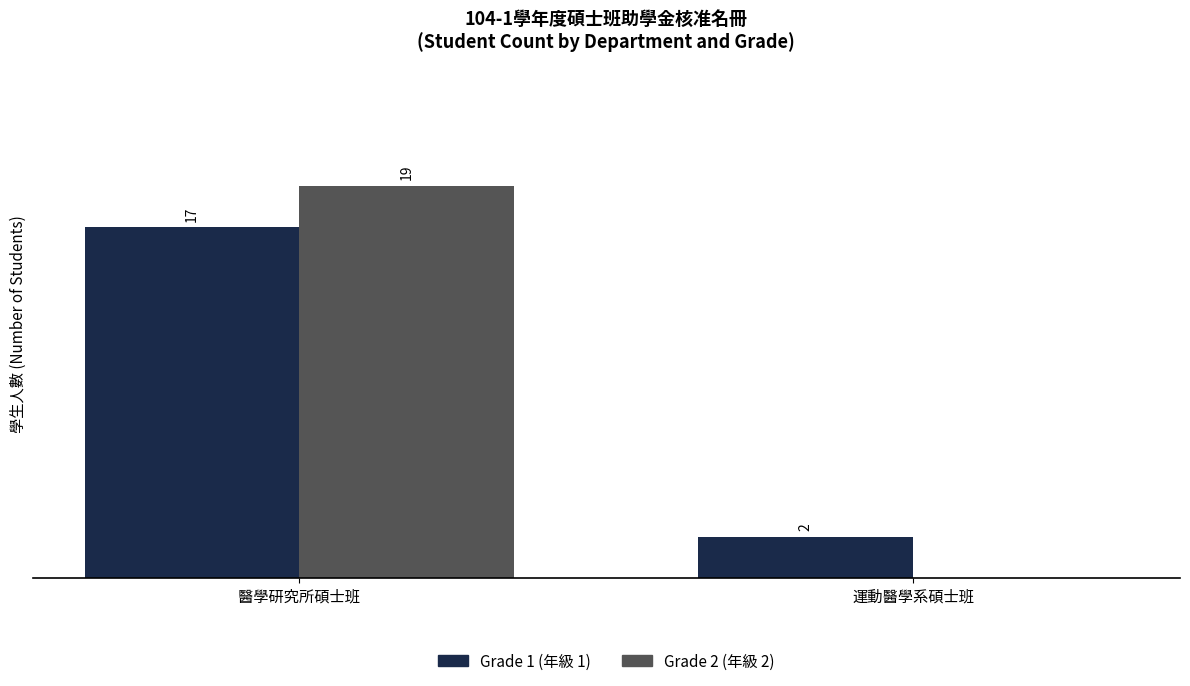

At which category is the sum across all series the highest?

醫學研究所碩士班